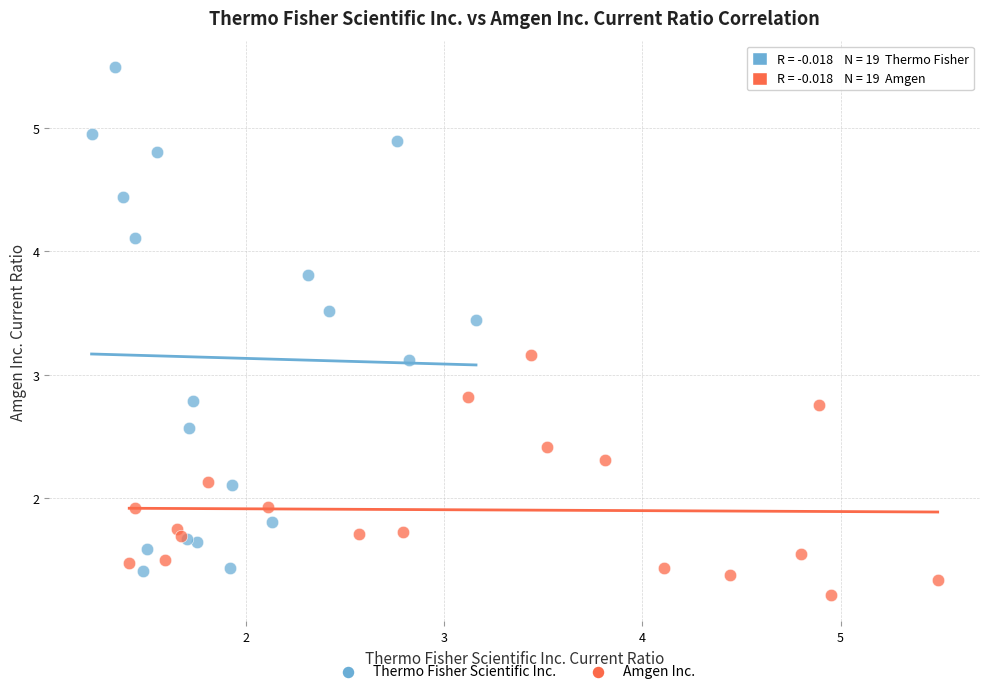

What are all the series names shown in the legend?

Thermo Fisher Scientific Inc., Amgen Inc.